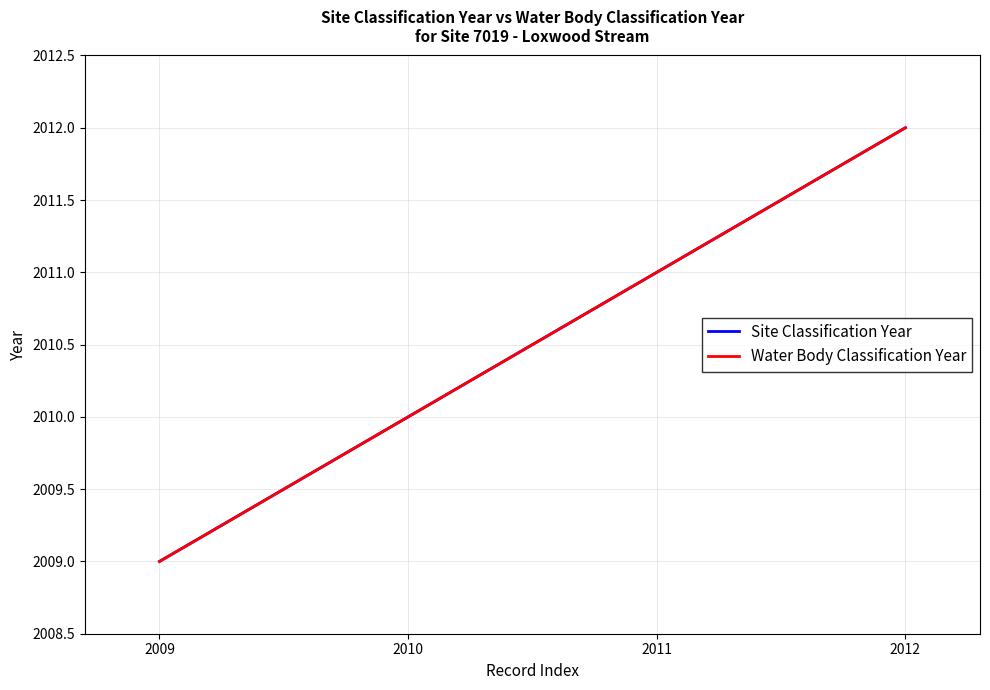

What is the sum of the Site Classification Year values at 2012 and 2011?

4023